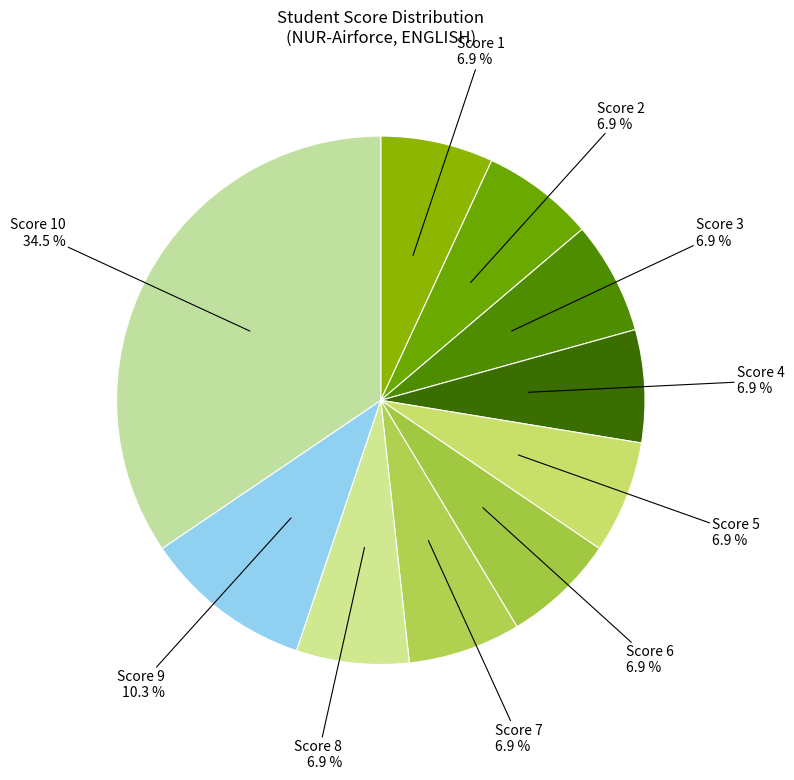

Is there a majority slice in this chart?

No